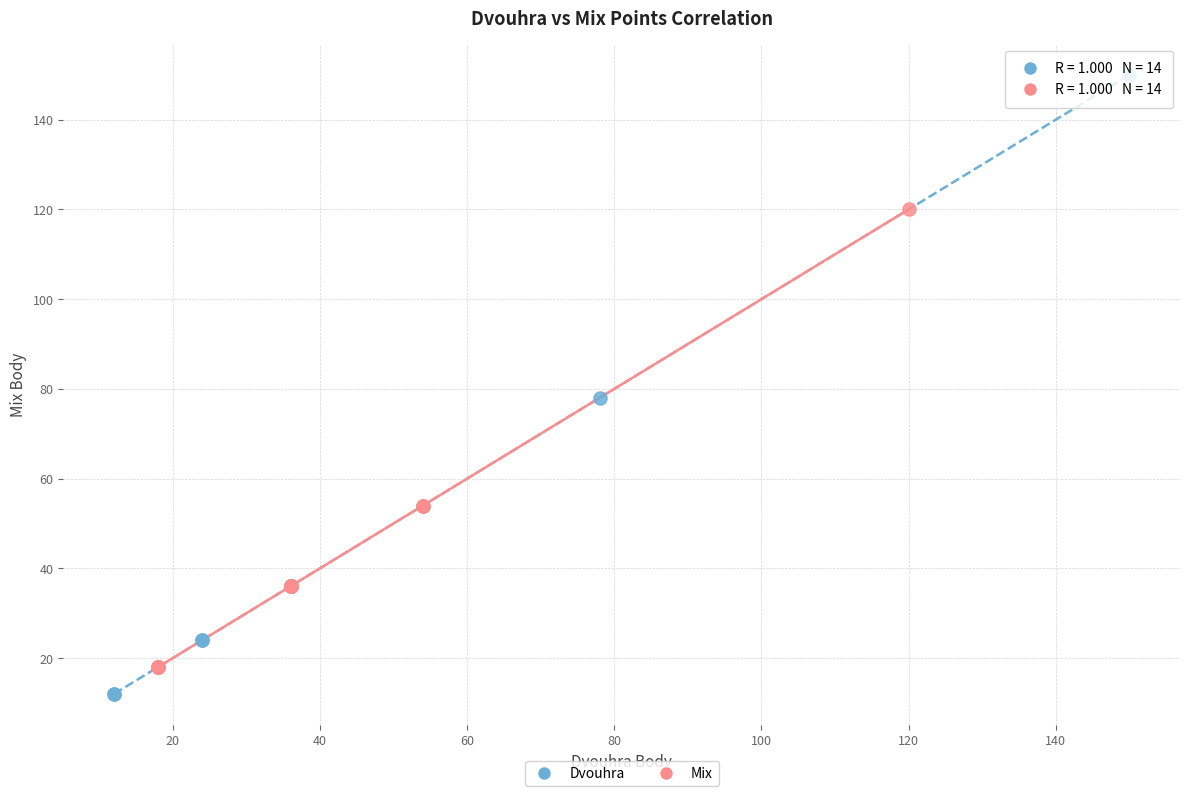

What are all the series names shown in the legend?

Dvouhra, Mix